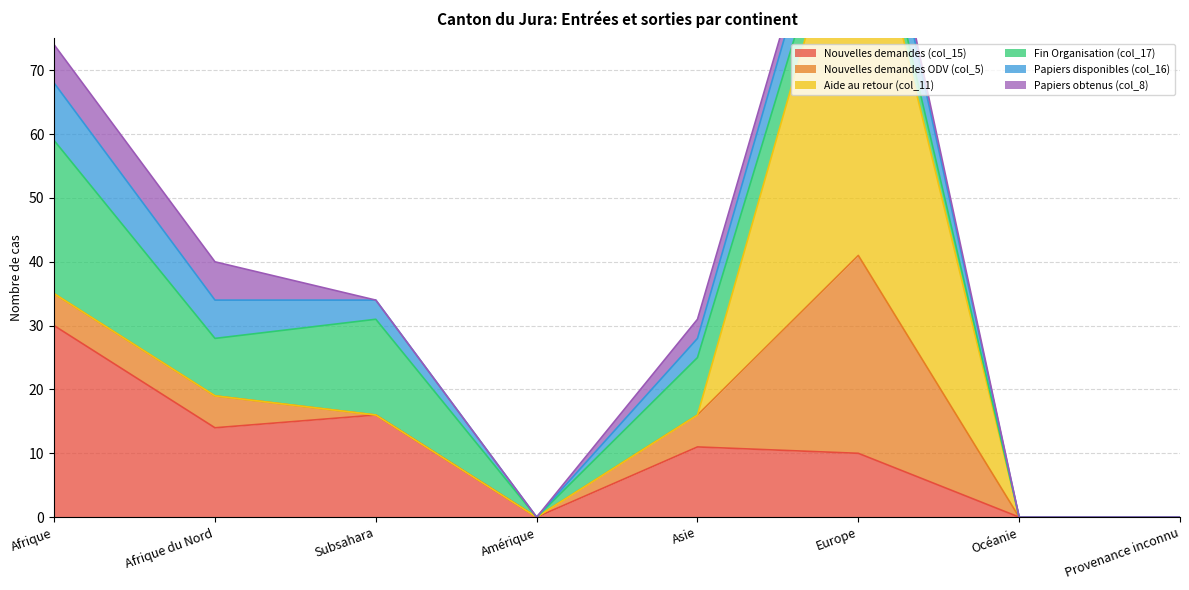

Where does the Papiers obtenus (col_8) series first go above 2?

Afrique